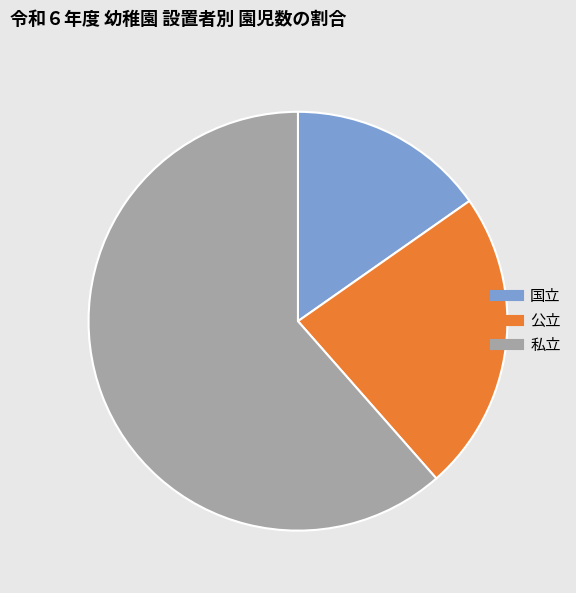

Which has a higher value, 私立 or 国立?

私立